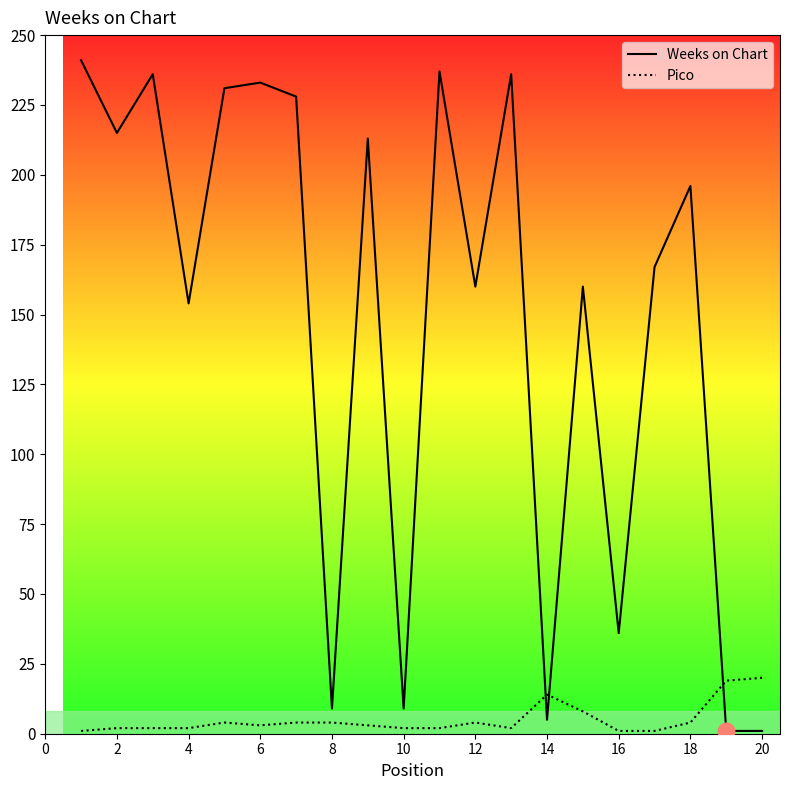

The Weeks on Chart series shows 160 at 12. True or false?

True